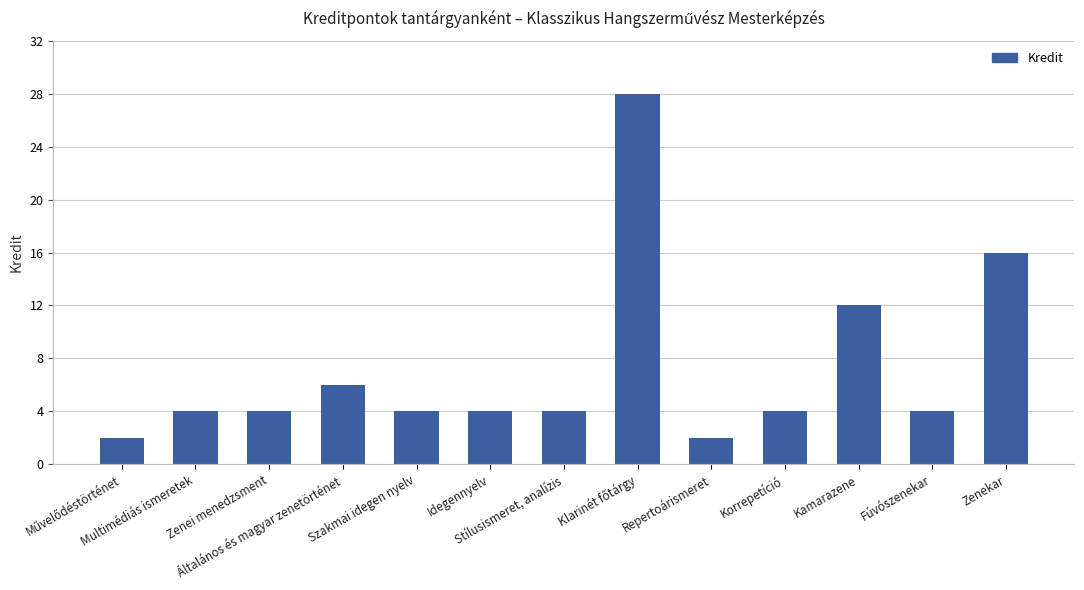

Count the number of data series in this chart.

1